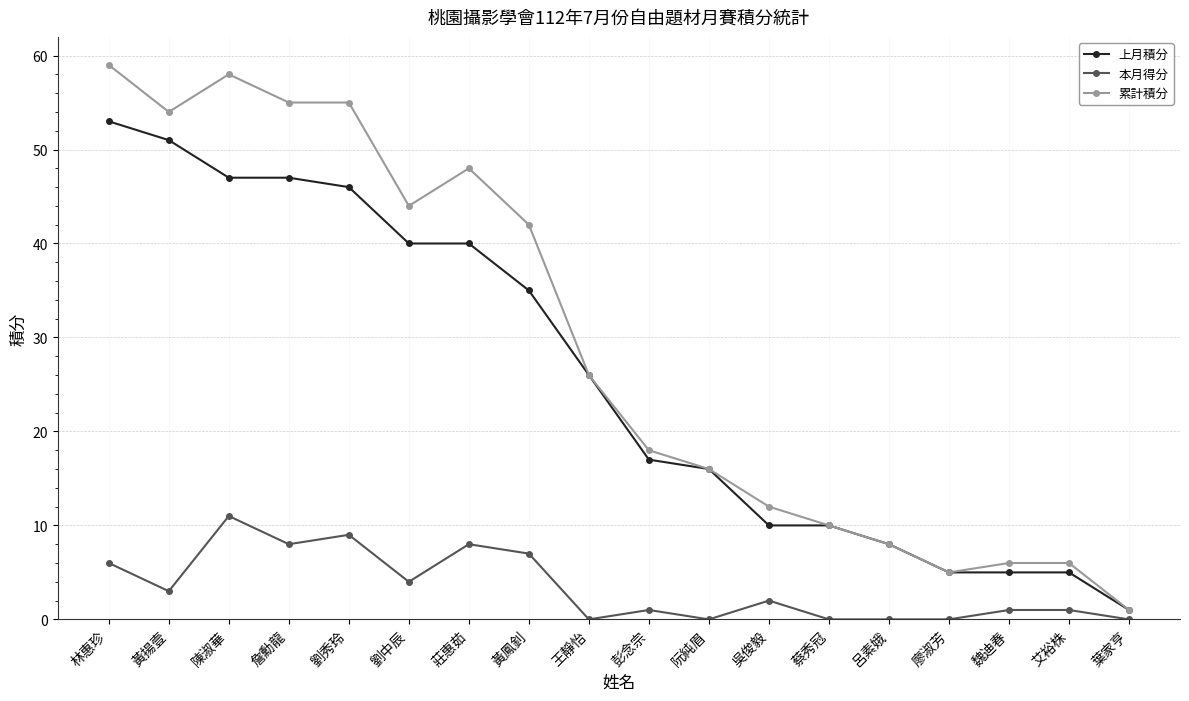

Does the chart have visible grid lines?

Yes